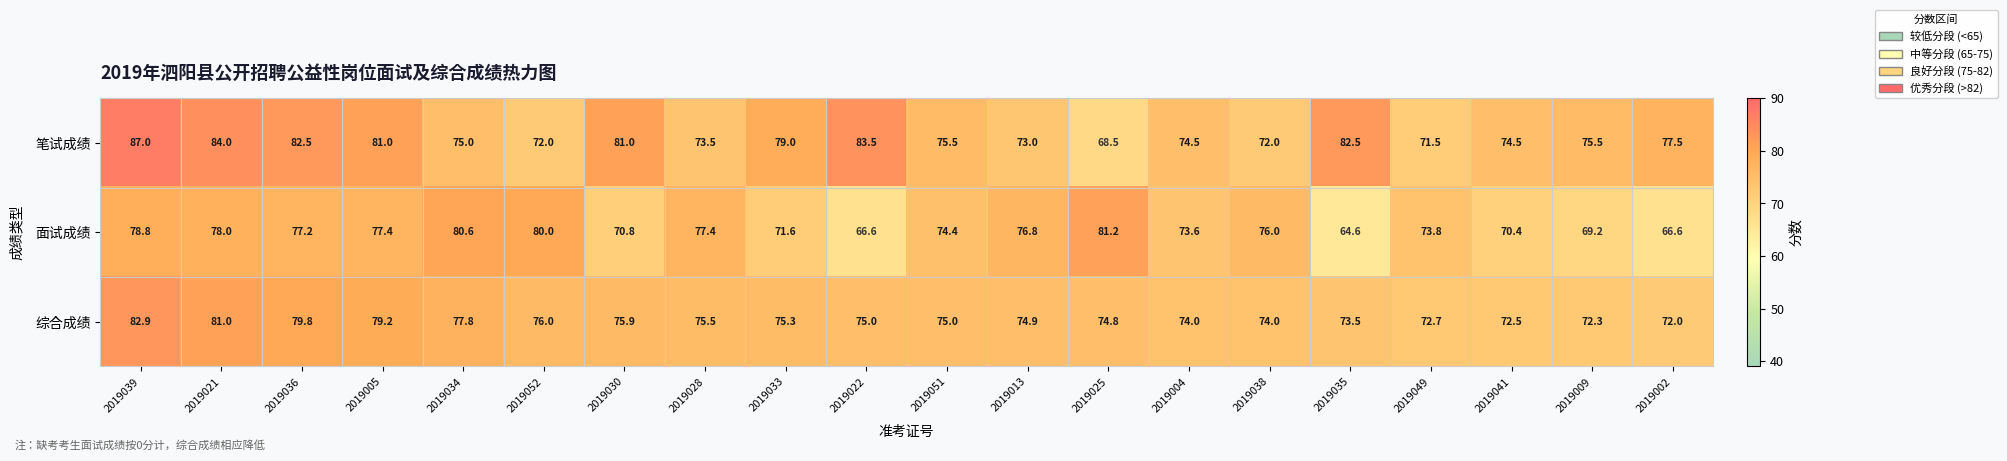

Between 2019036 and 2019030, which series saw the biggest shift?

面试成绩